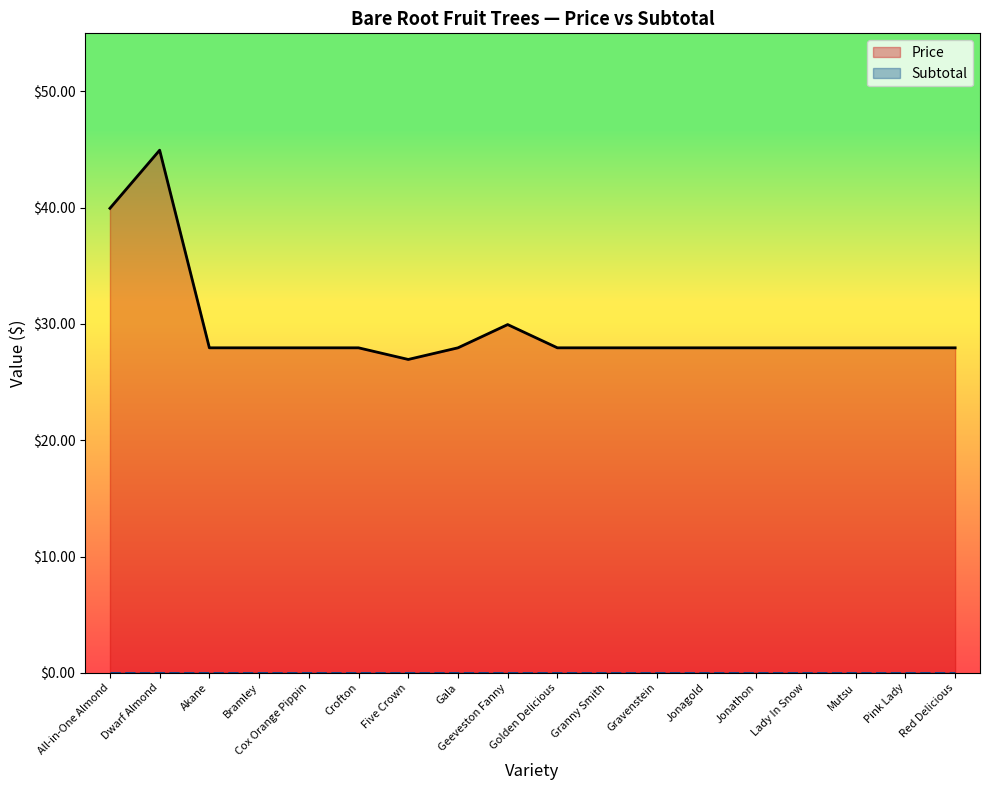

What is the greatest value displayed?

45.0